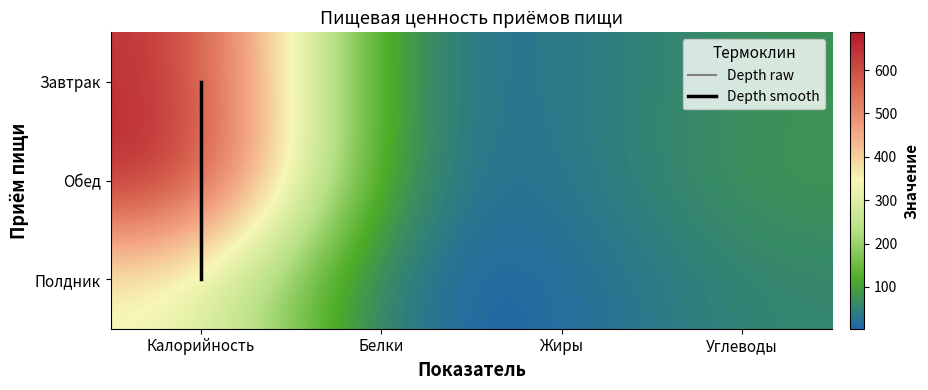

What is the sum of the Обед values at Белки and Углеводы?

111.7